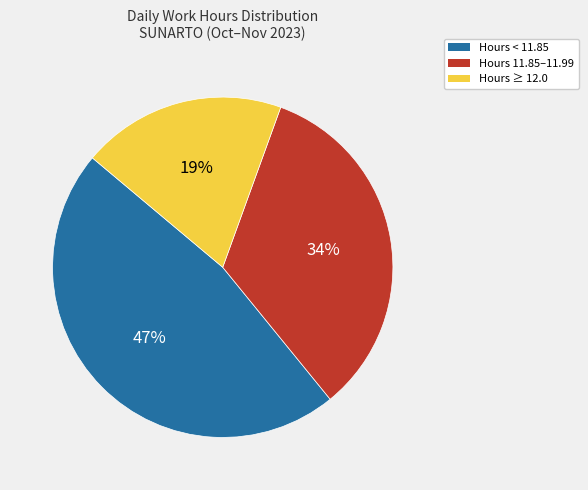

Is there any slice that represents more than half of the pie?

No